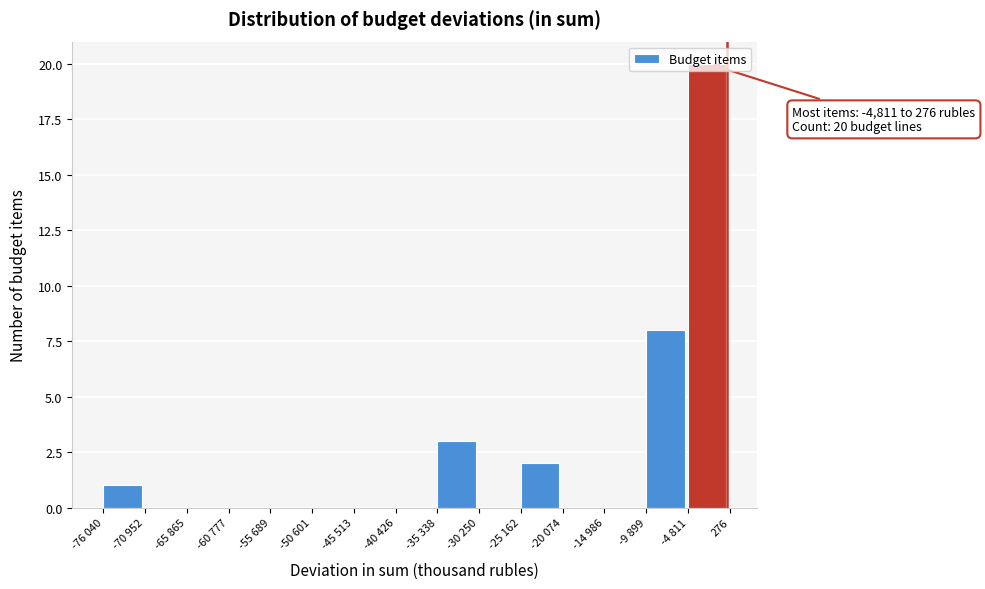

The chart shows a value of 9 at -20 074. True or false?

False